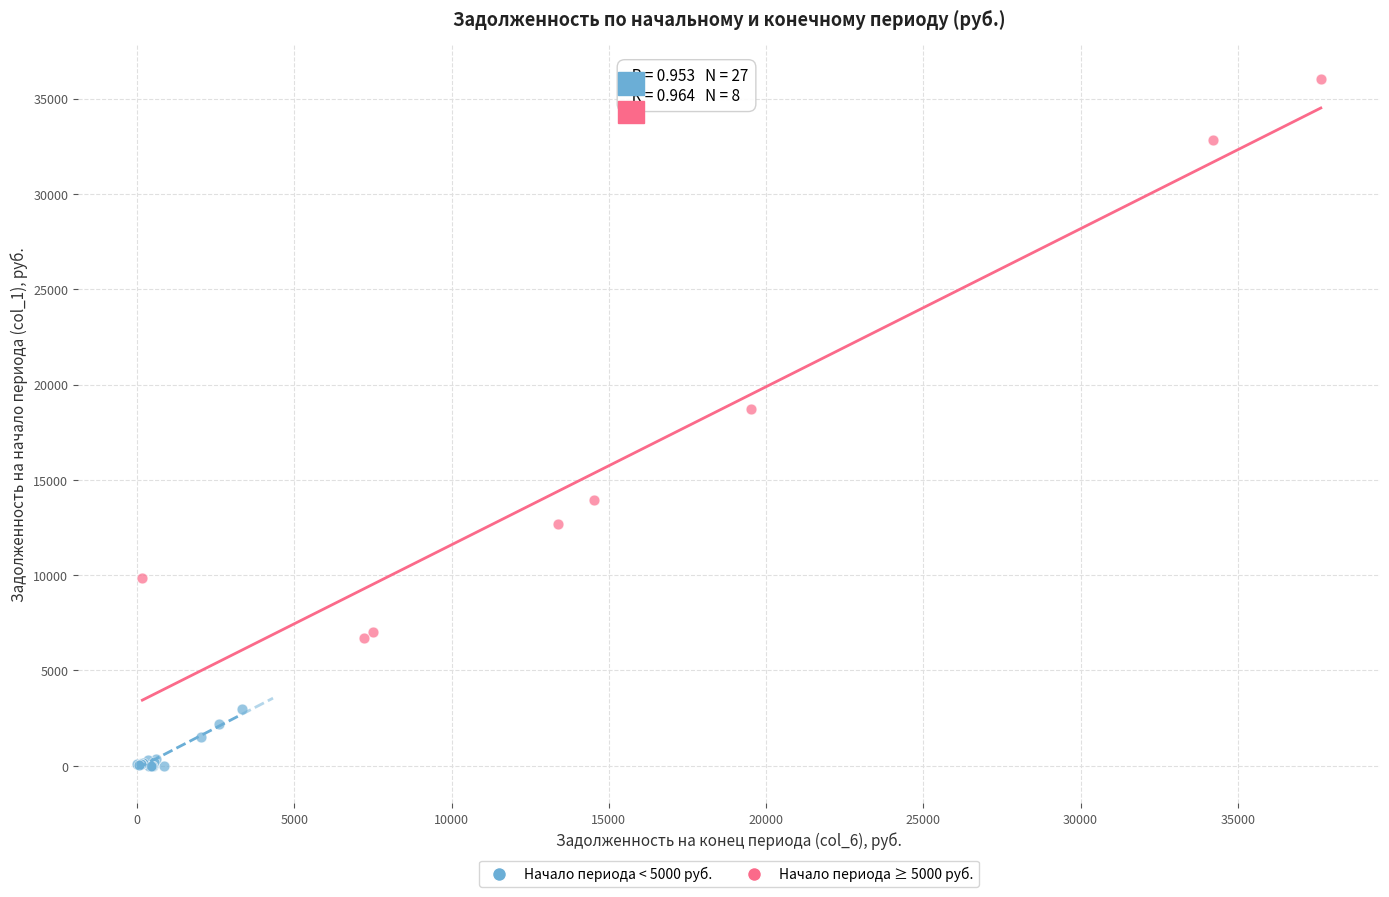

Which series has the largest Y range (max minus min)?

Начало периода ≥ 5000 руб.